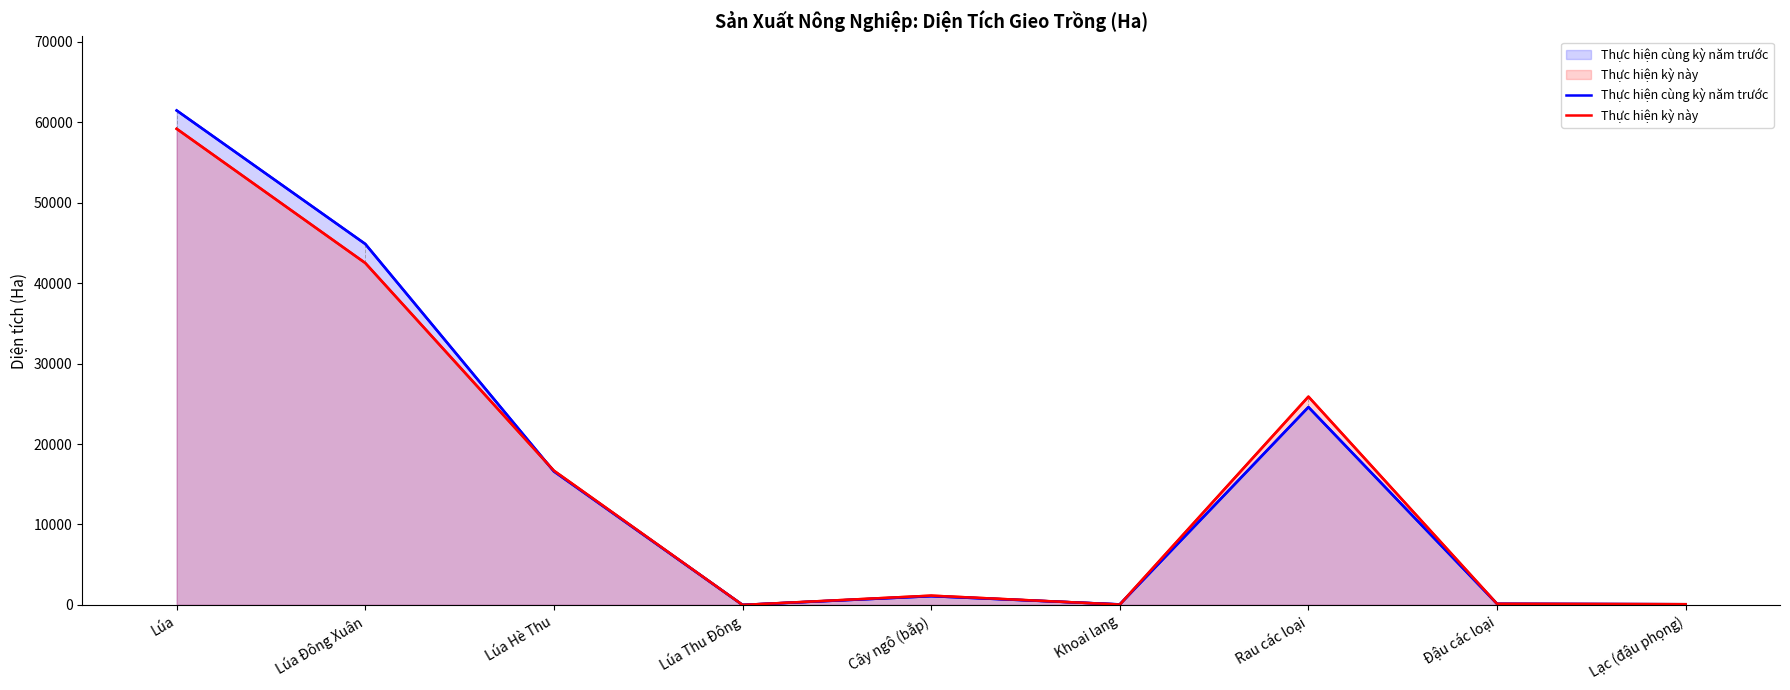

How many lines are shown in the chart?

2